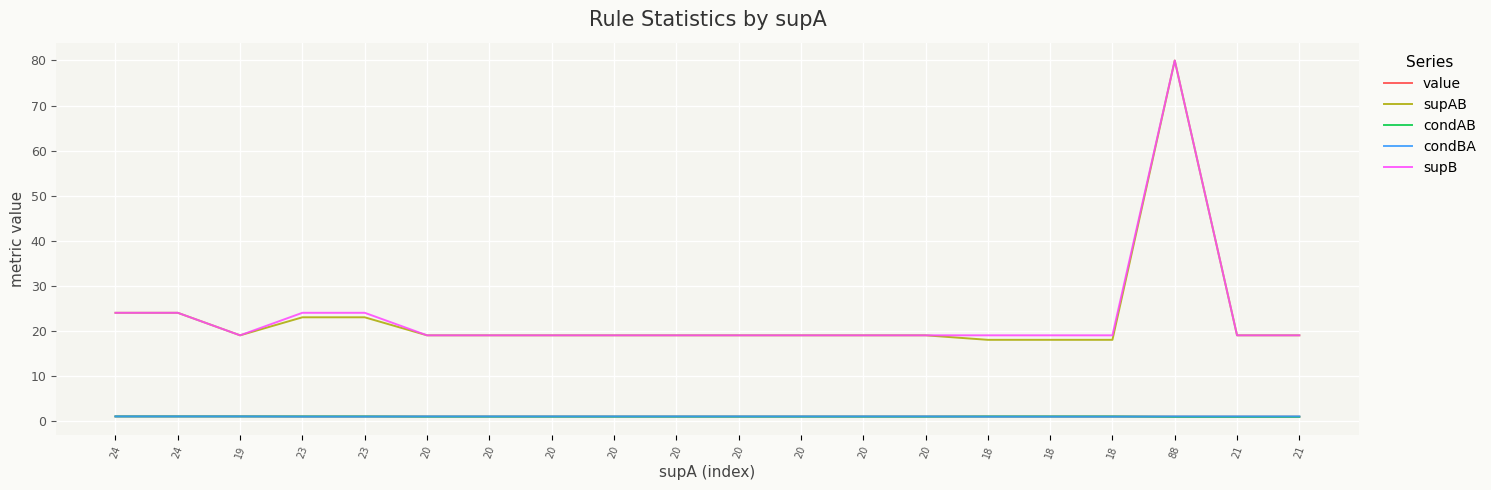

Does the chart display data point markers on the line(s)?

No